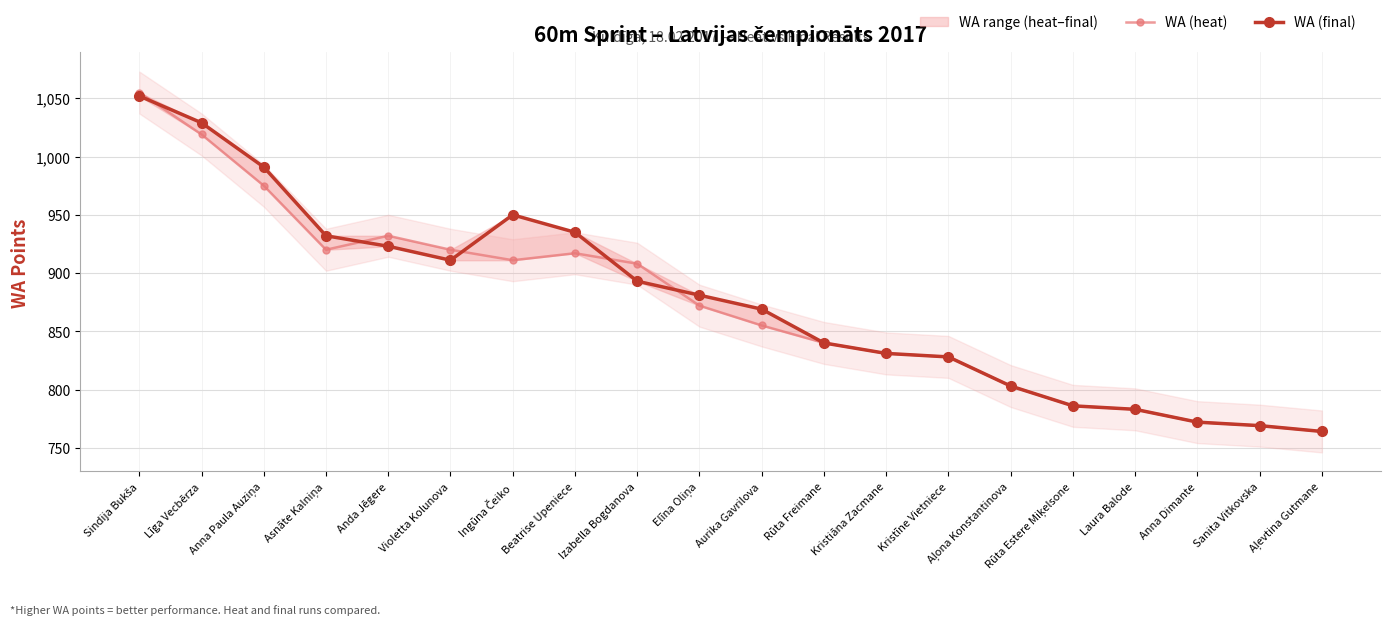

How many lines are shown in the chart?

2